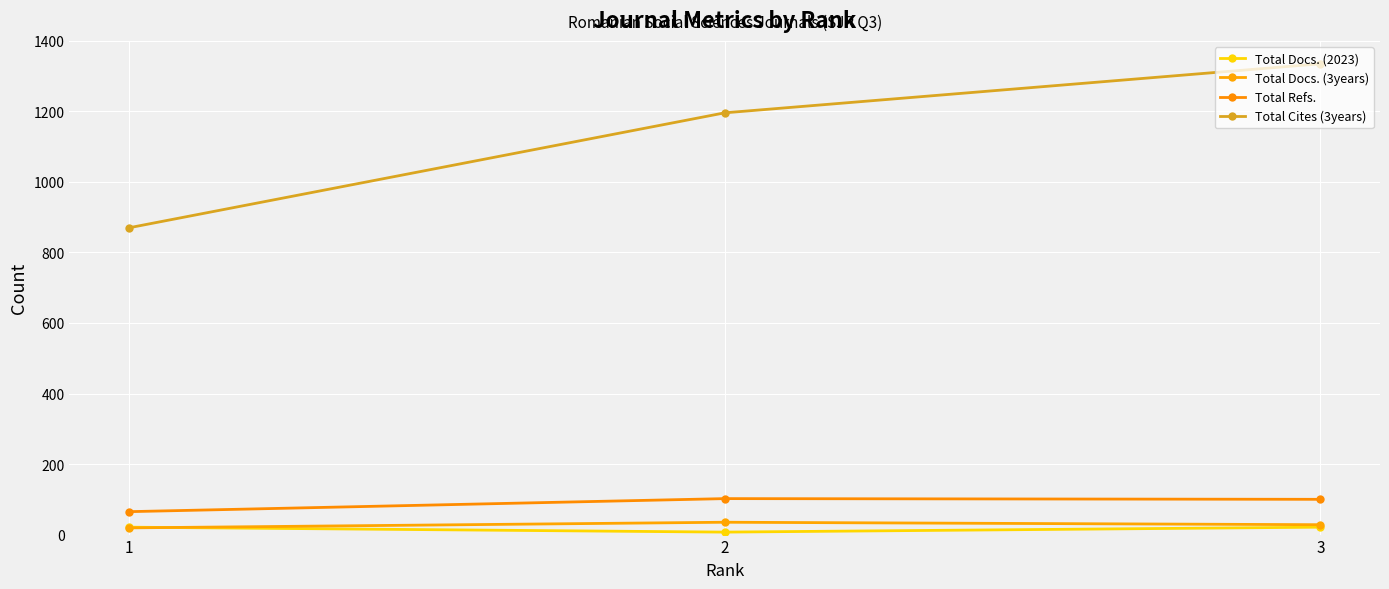

What is the greatest value displayed?

1335